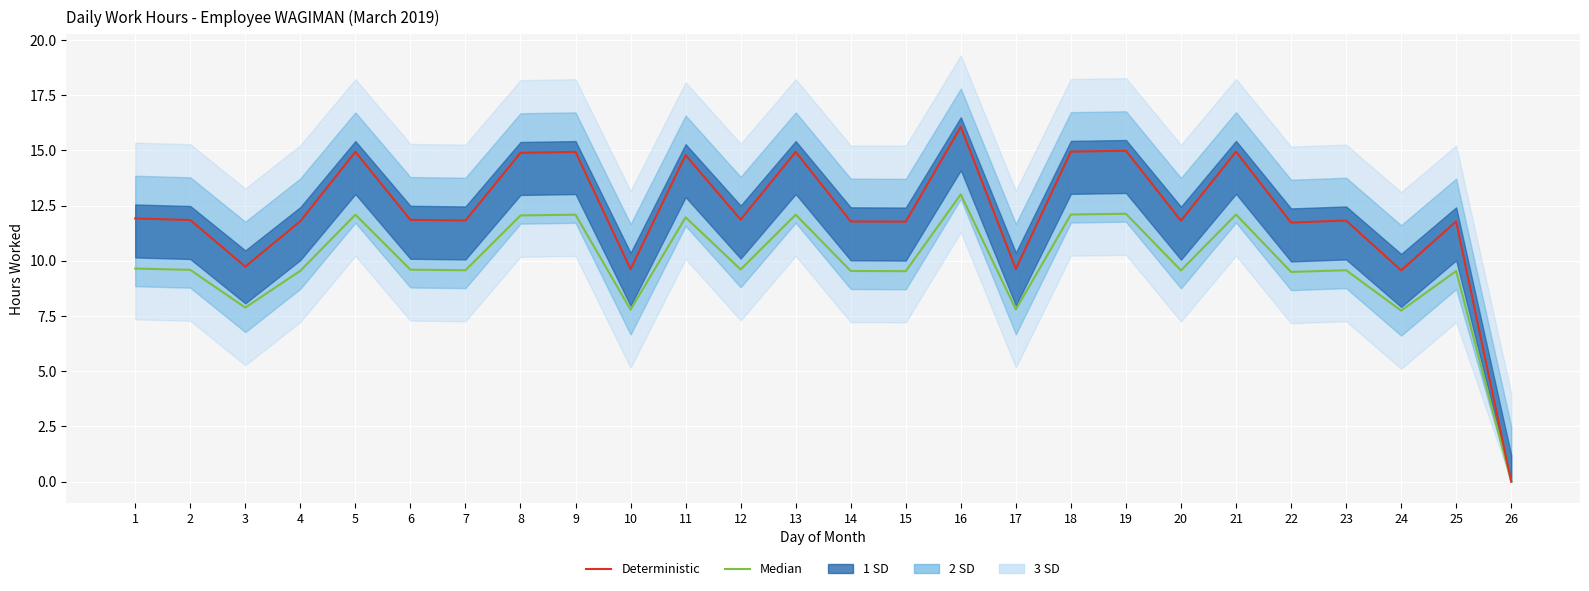

Where is the first local minimum for Median?

3